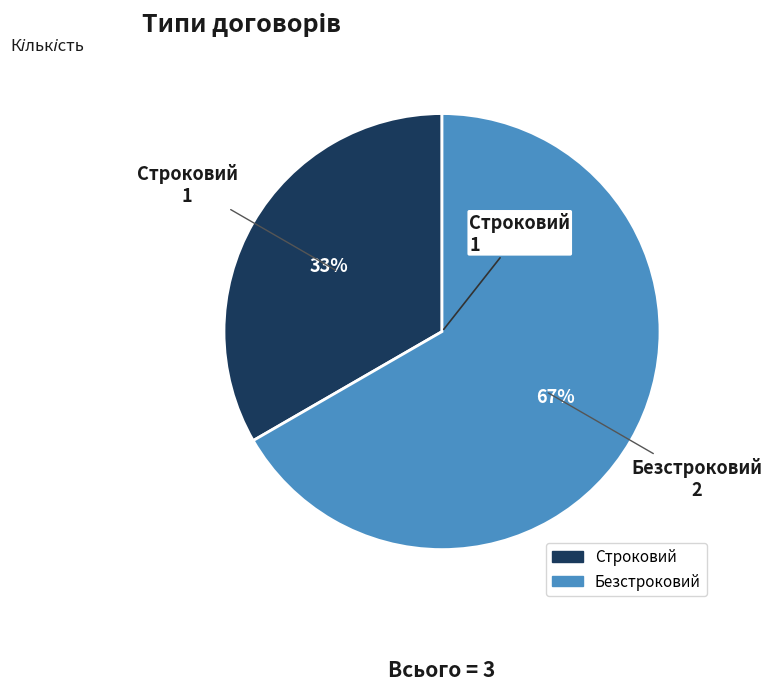

To the nearest percent, what is the combined percentage of Безстроковий and Строковий?

100%